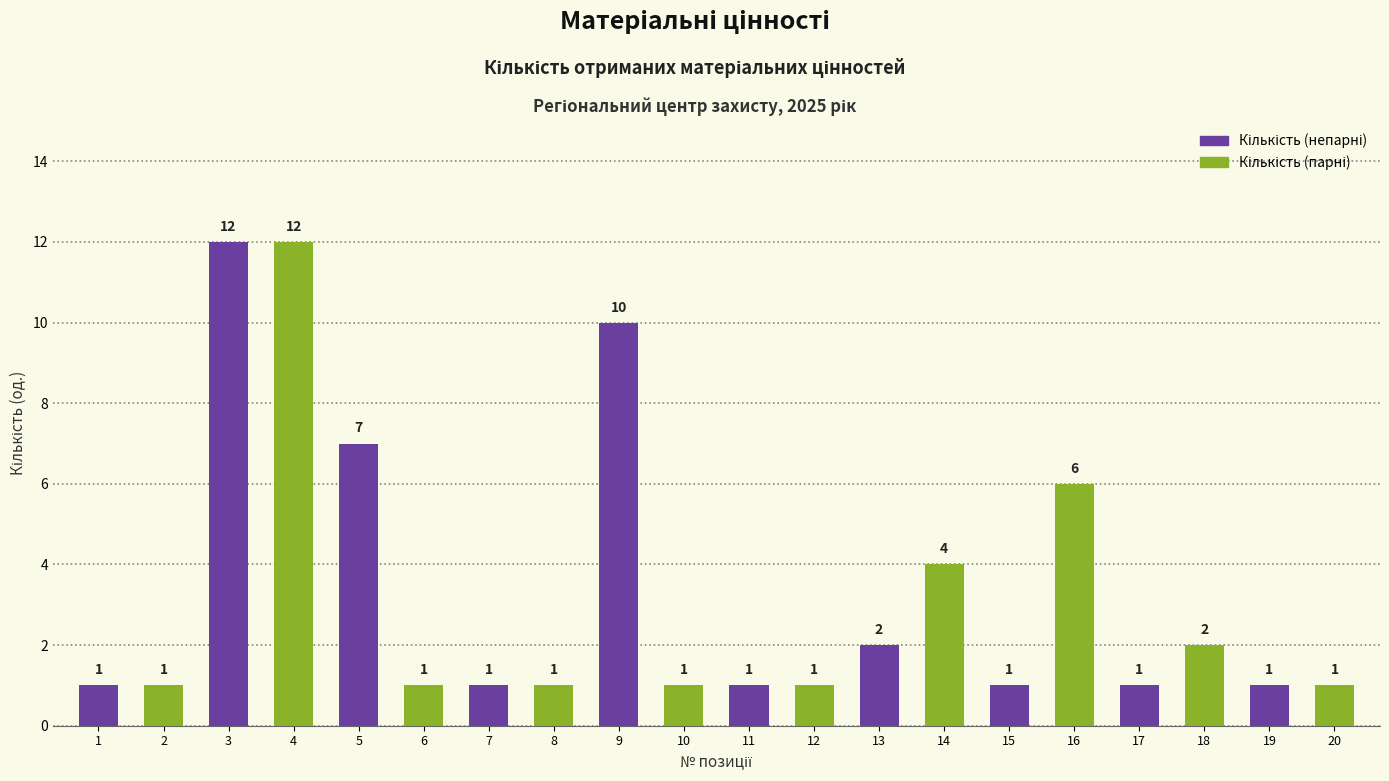

Reading left to right, list all the values displayed in this chart.

Послуги з ремонту 1=1	Послуги з ремонту 2=1	Робочі місця індивідуальні=12	Крісло Urban Mesh Pro=12	Кашпо без квітів=7	Ергономічне крісло керівника=1	Стіл директора з тумбою=1	Стіл для переговорів=1	Стільці в кабінет директора=10	Стіл у приймальну зону=1	Стіл охорони=1	Шафа для зберігання речей=1	Cтілець TOLEDO=2	Крісло Tin=4	Стіл в зону прийому=1	Стільці в зону прийому=6	Диван в Барнахус=1	Крісло в Барнахус=2	Дитячій стіл=1	Тумба під ТВ в Барнахус=1